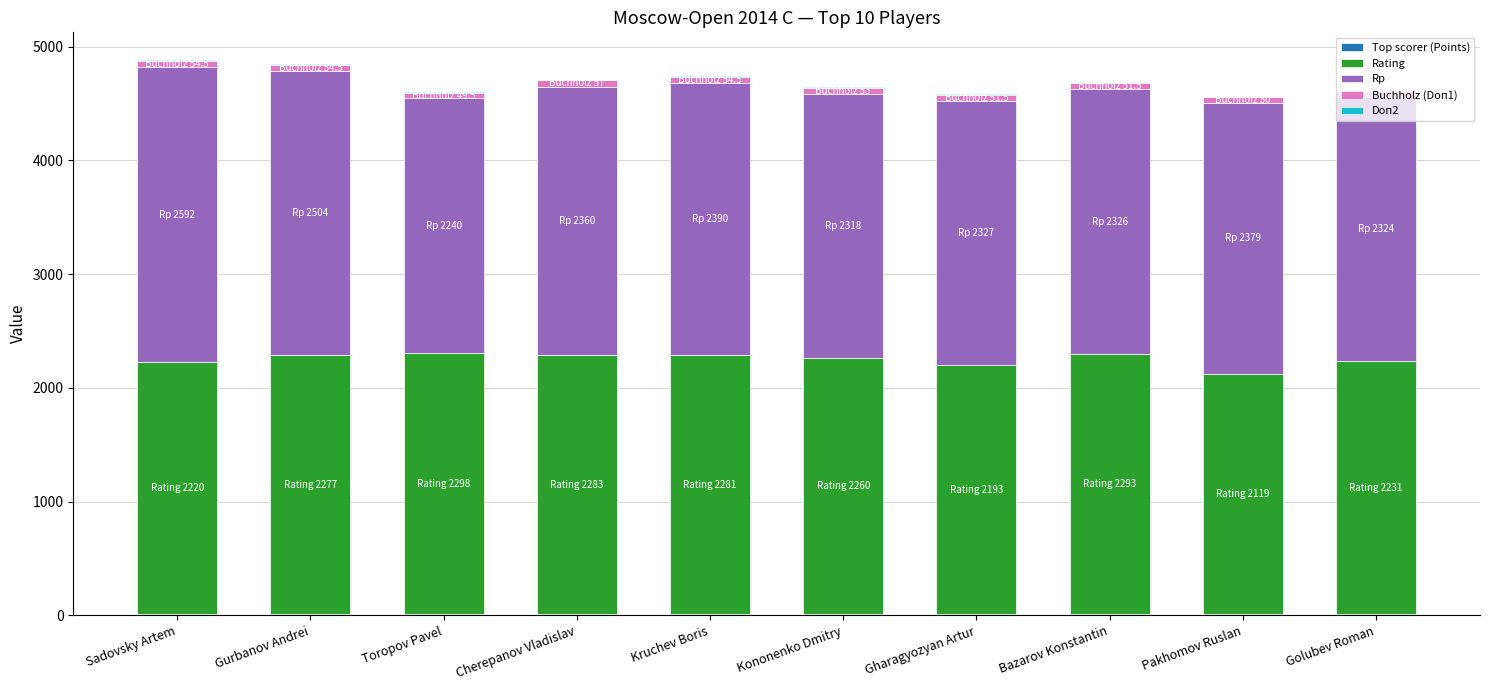

The value of Top scorer (Points) at Toropov Pavel is 5.2. True or false?

False